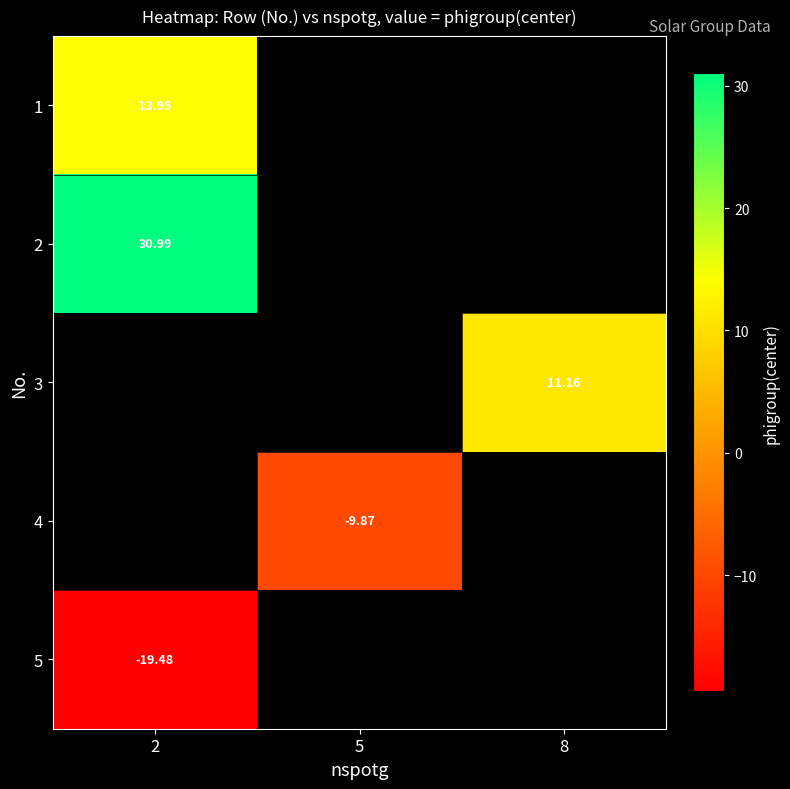

Where is 1 nearest to the value 13?

2